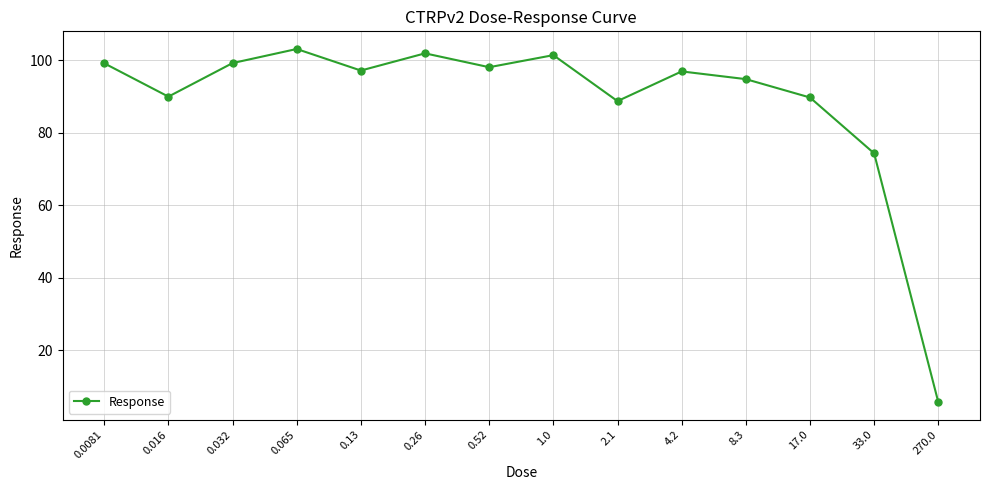

Count the number of categories in the chart.

14